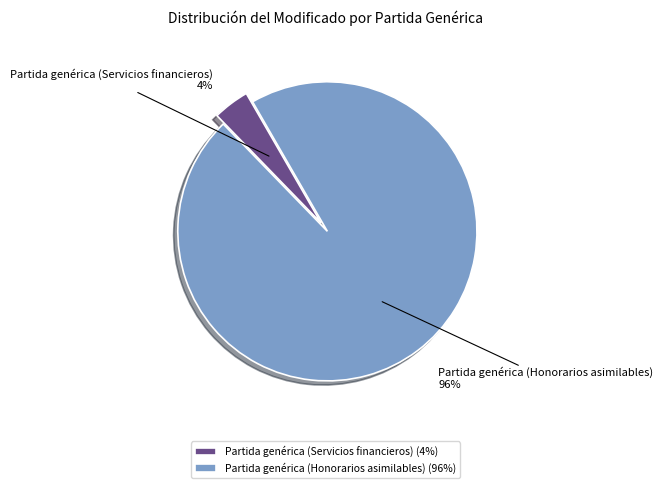

Rank the categories by value from highest to lowest.

Partida genérica (Honorarios asimilables), Partida genérica (Servicios financieros)